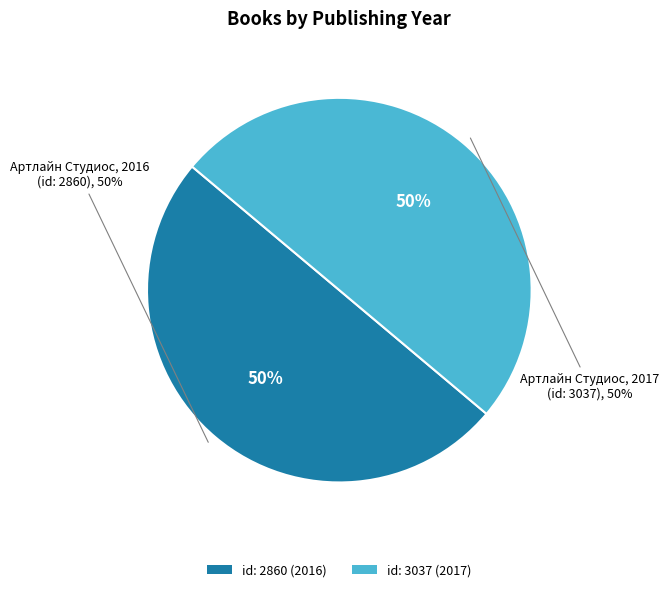

True or false: Артлайн Студиос 2017
(id: 3037) accounts for 42% of the total.

False